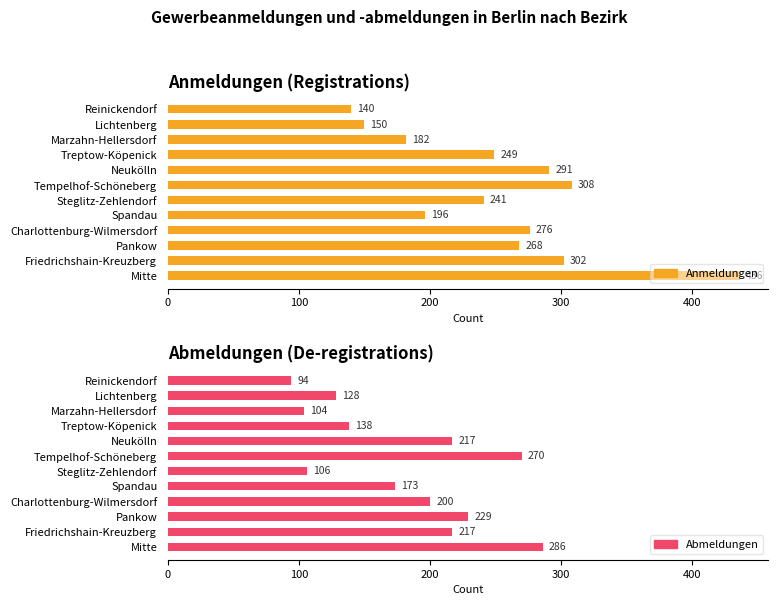

How many groups of bars are there?

12